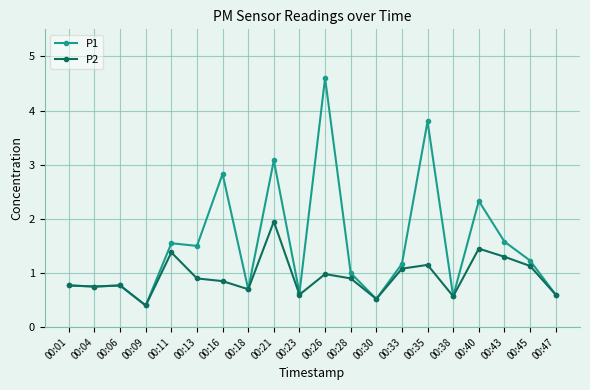

Which category has the lowest value in the P2 series?

00:09